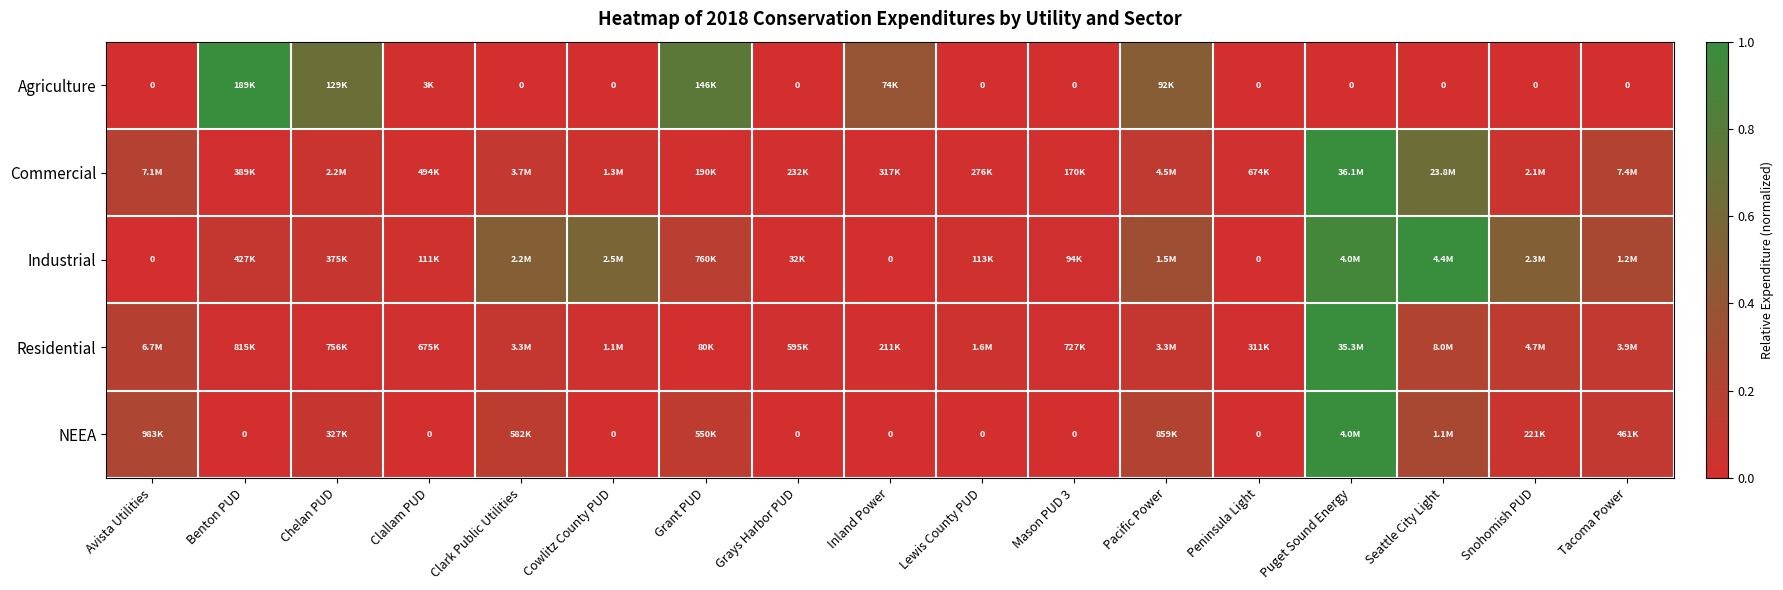

Which has a higher value, Grays Harbor PUD or Grant PUD?

Grant PUD